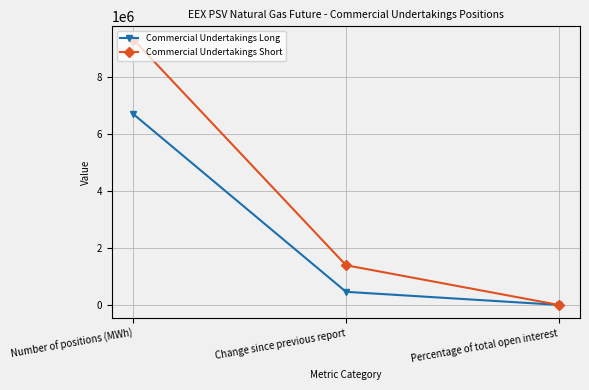

At which label is Commercial Undertakings Short closest to 4657800?

Change since previous report